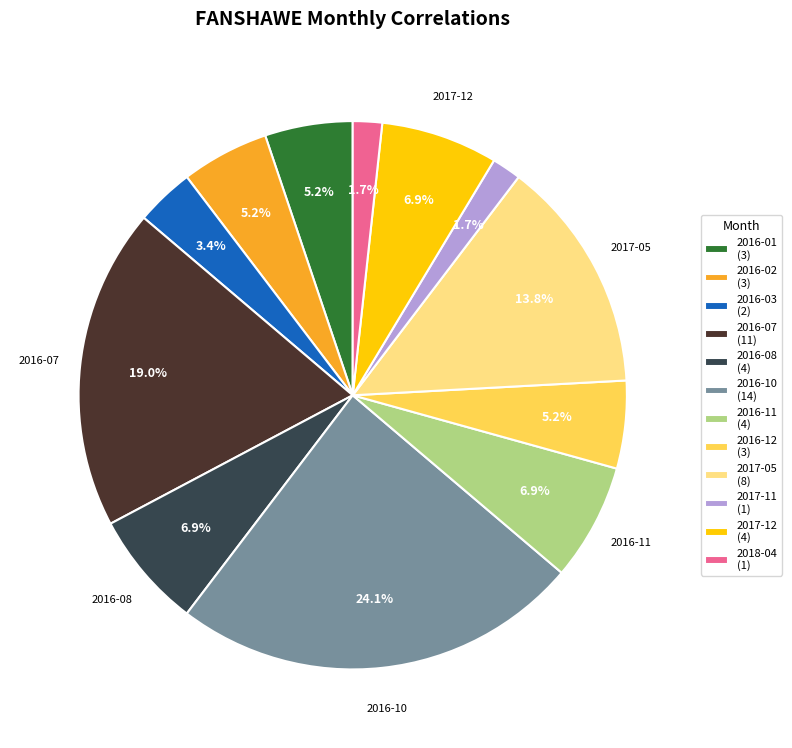

What is the largest slice in the pie chart?

2016-10 (14)